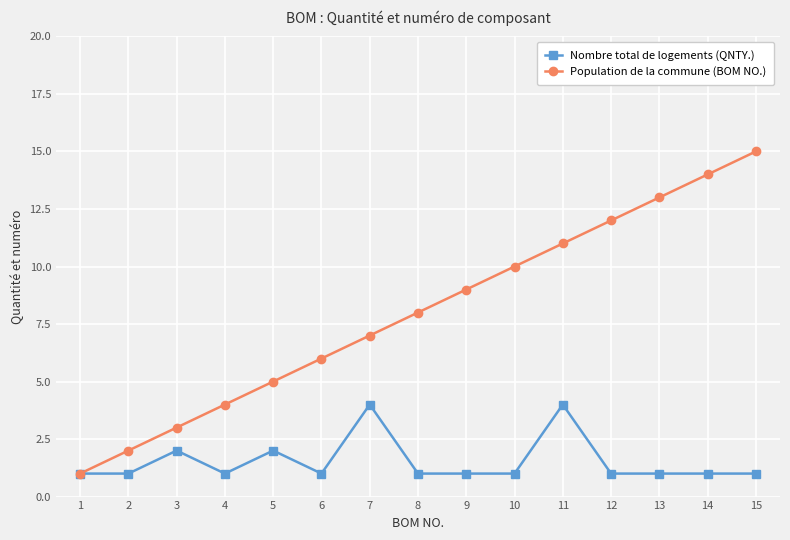

Between 10 and 15, which series saw the biggest shift?

Population de la commune (BOM NO.)